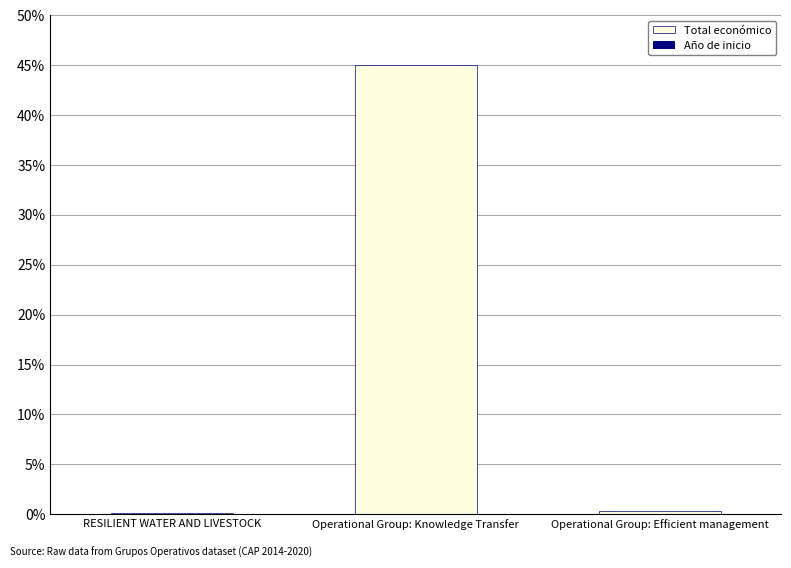

List the series in order of their peak value, highest first.

Total económico, Año de inicio